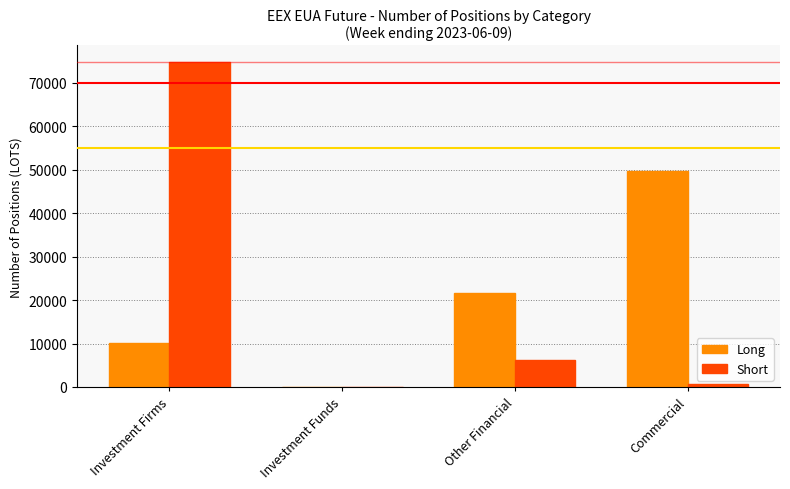

Reading right to left, extract all data points from this chart.

Long: Commercial=49802	Other Financial=21718	Investment Funds=0	Investment Firms=10162
Short: Commercial=572	Other Financial=6260	Investment Funds=0	Investment Firms=74857